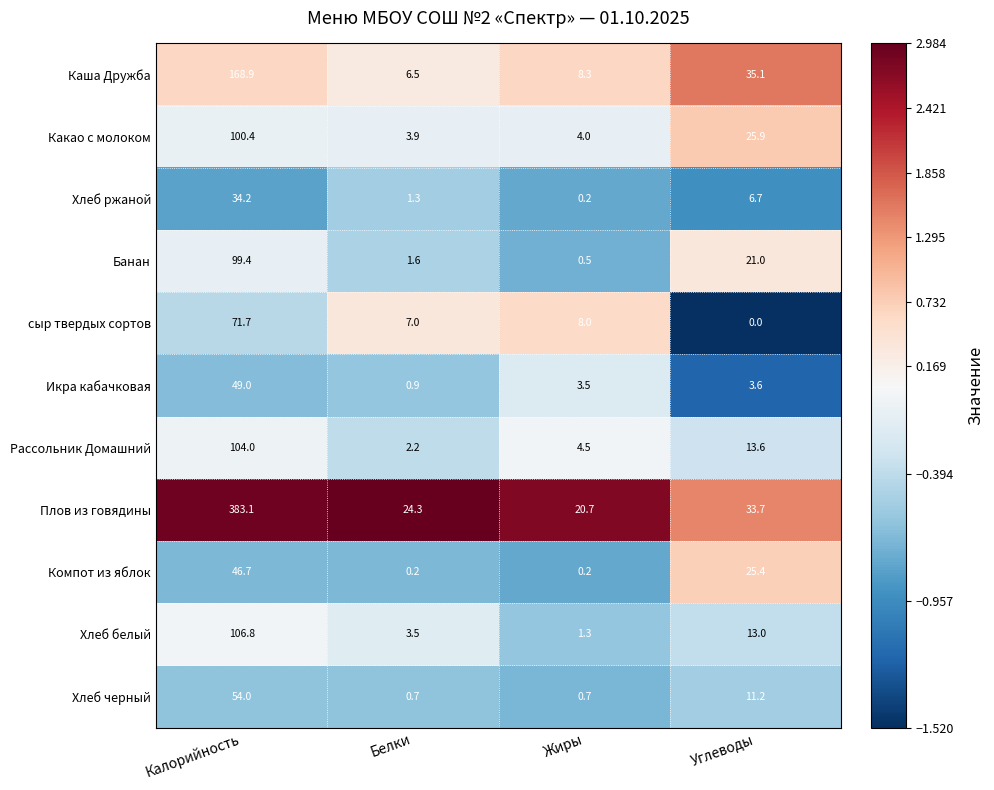

Which series has the largest range (max minus min)?

Плов из говядины